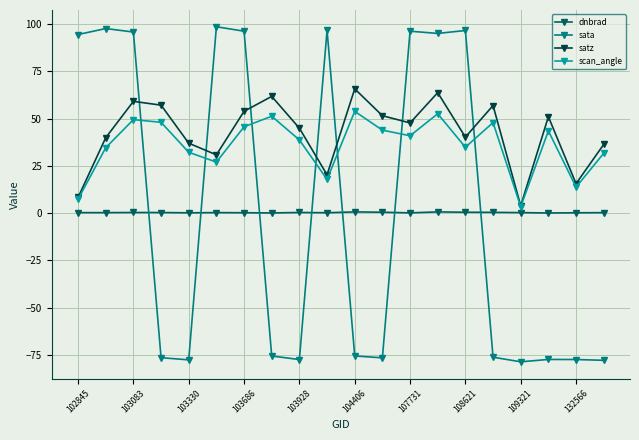

True or false: scan_angle has more than 2 interior local peaks.

True